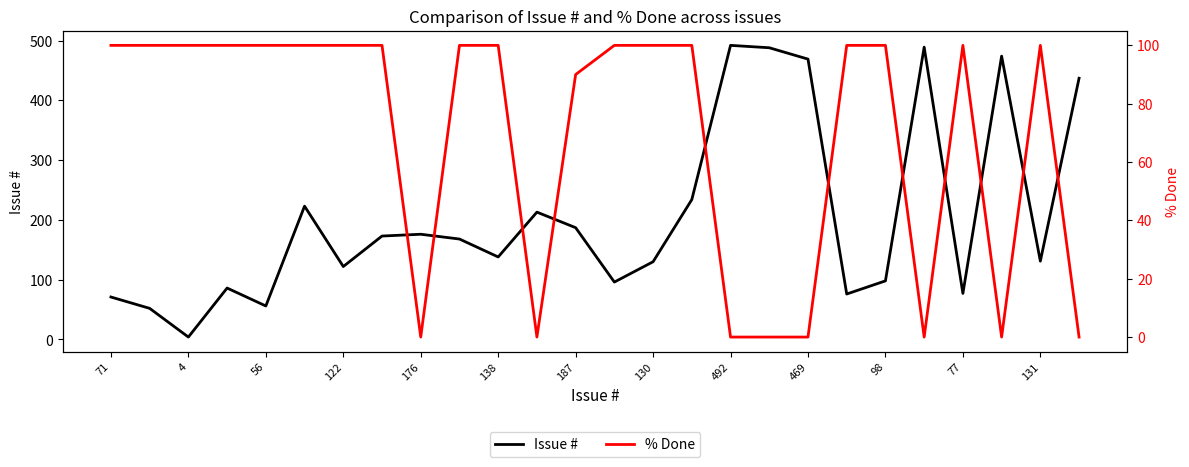

What is the highest value of the % Done series?

100